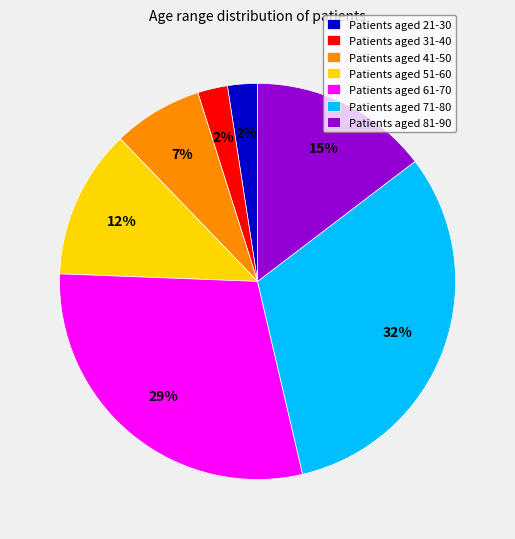

To the nearest percent, what is the average slice percentage?

14%